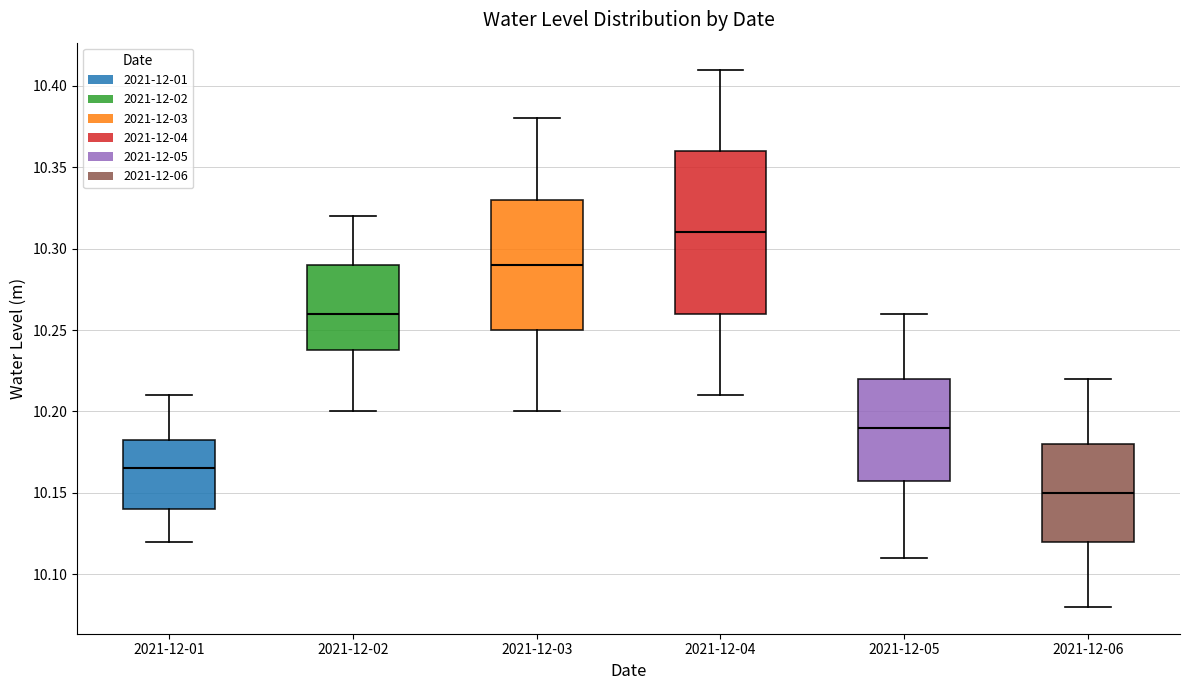

Where does the lower whisker of the box for 2021-12-06 end on the y-axis? The values are not printed on the chart, so give them approximately, as read against the axis.

10.080